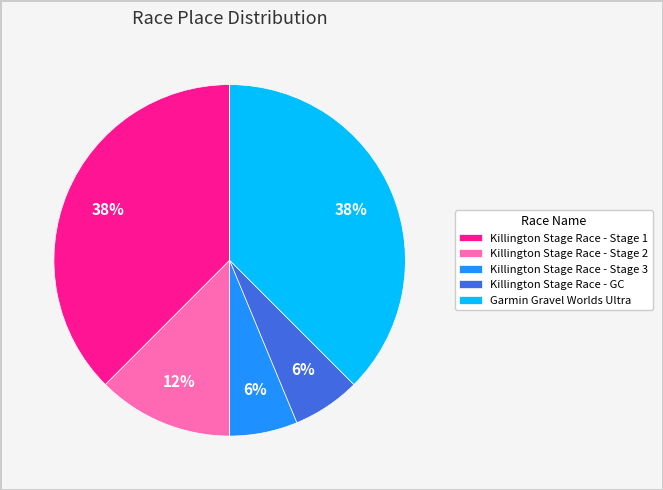

Does Killington Stage Race - Stage 3 represent more than half of the total?

No